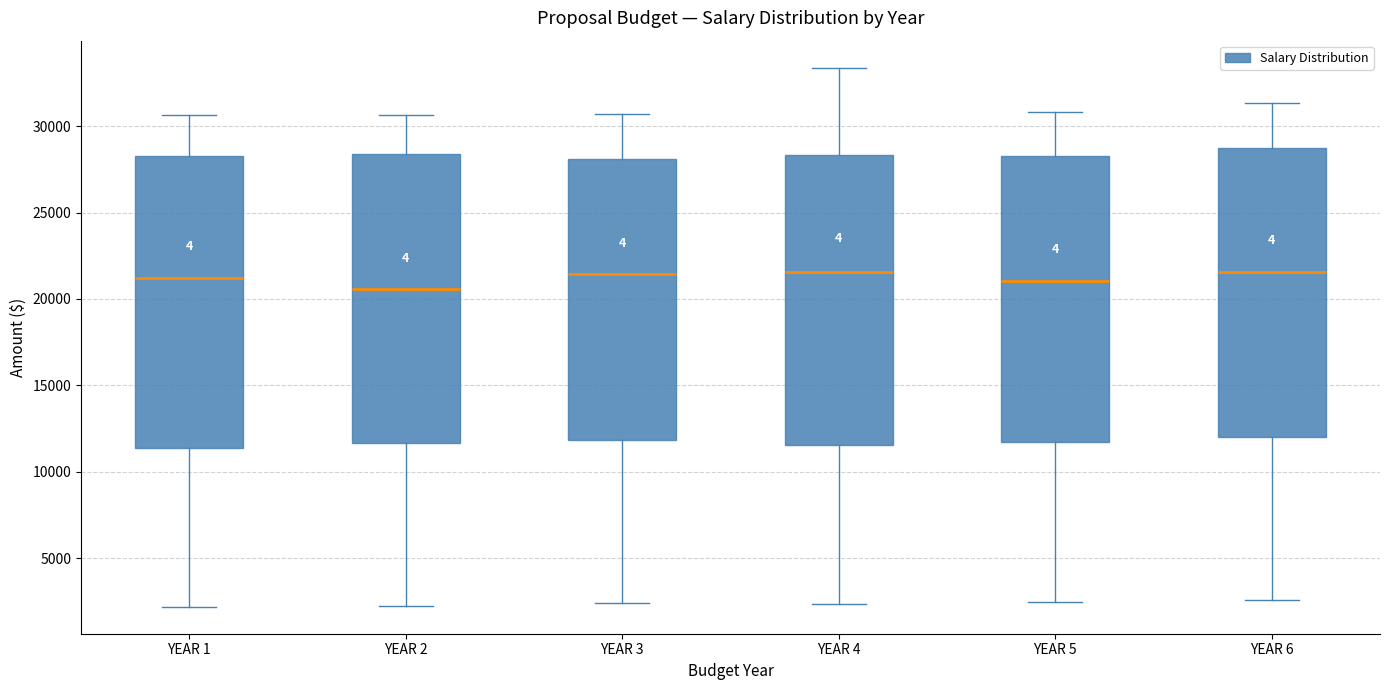

Reading left to right, transcribe this box plot: for each box, give where its median line is, the range the box spans, and where its two whiskers end, as read against the y-axis. The values are not printed on the chart, so give them approximately, as read against the axis.

YEAR 1: median 21000, box 11500 to 28000, whiskers 2000 to 30500
YEAR 2: median 20500, box 11500 to 28500, whiskers 2000 to 30500
YEAR 3: median 21500, box 12000 to 28000, whiskers 2500 to 30500
YEAR 4: median 21500, box 11500 to 28500, whiskers 2500 to 33500
YEAR 5: median 21000, box 11500 to 28500, whiskers 2500 to 31000
YEAR 6: median 21500, box 12000 to 28500, whiskers 2500 to 31500